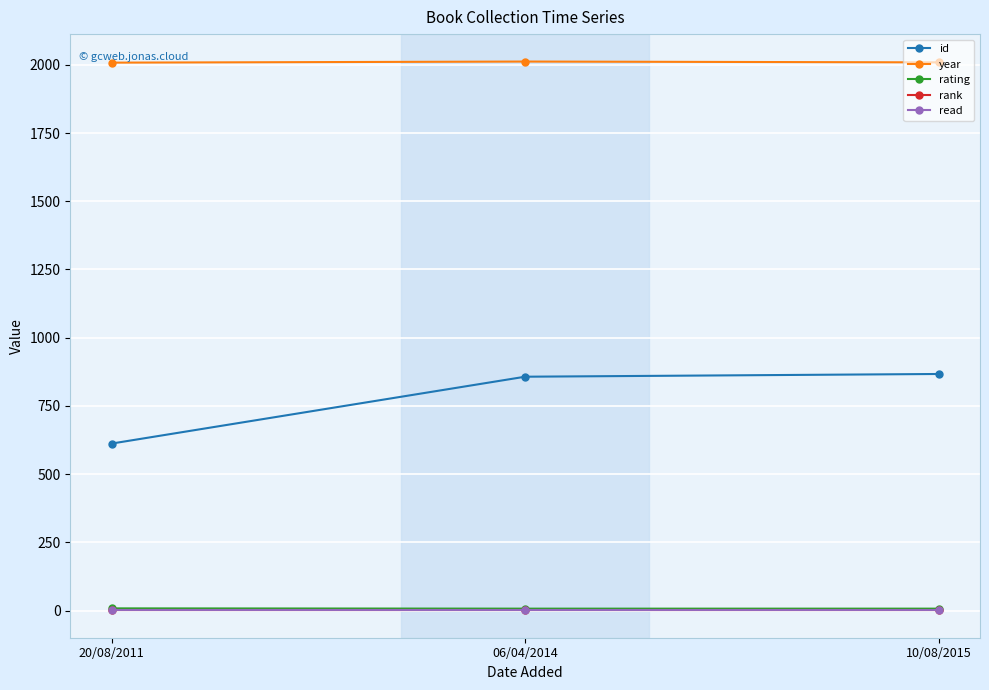

Reading left to right, transcribe all the data shown in this chart.

id: 20/08/2011=612	06/04/2014=857	10/08/2015=867
year: 20/08/2011=2008	06/04/2014=2012	10/08/2015=2009
rating: 20/08/2011=8	06/04/2014=7	10/08/2015=7
rank: 20/08/2011=1	06/04/2014=1	10/08/2015=1
read: 20/08/2011=1	06/04/2014=1	10/08/2015=1